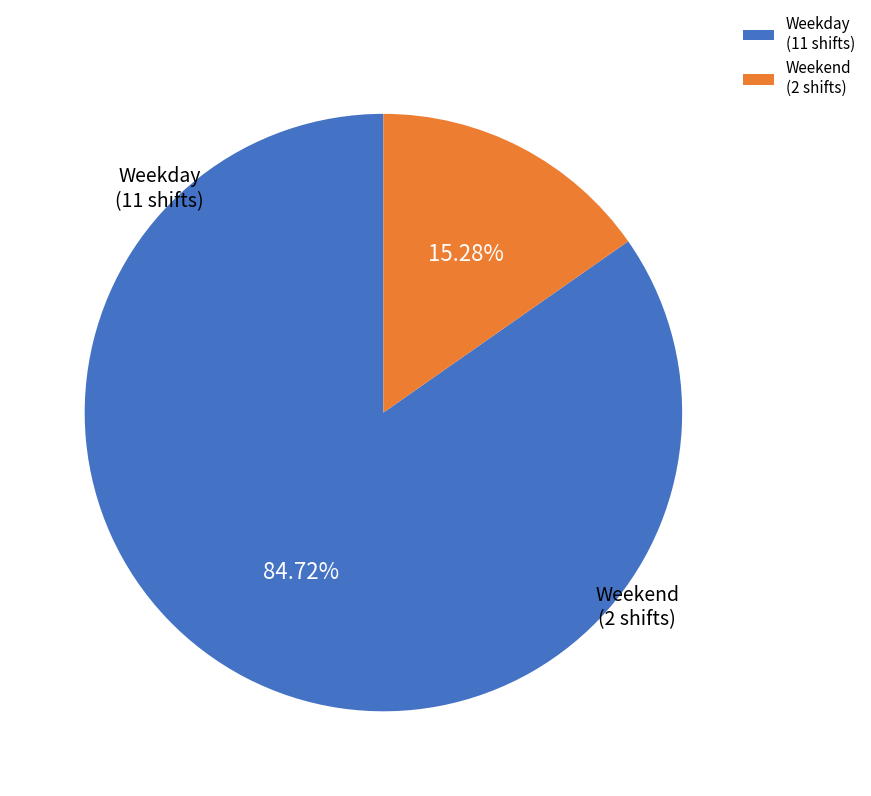

Is Weekend (2 shifts) the majority of the pie?

No